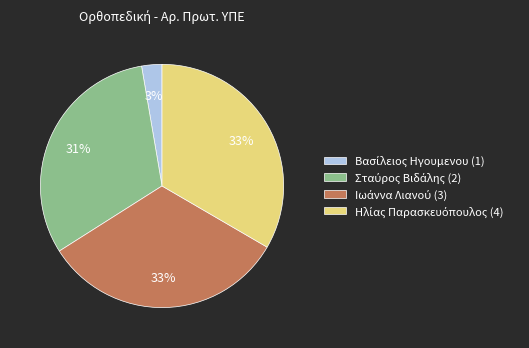

To the nearest percent, what is the average slice percentage?

25%